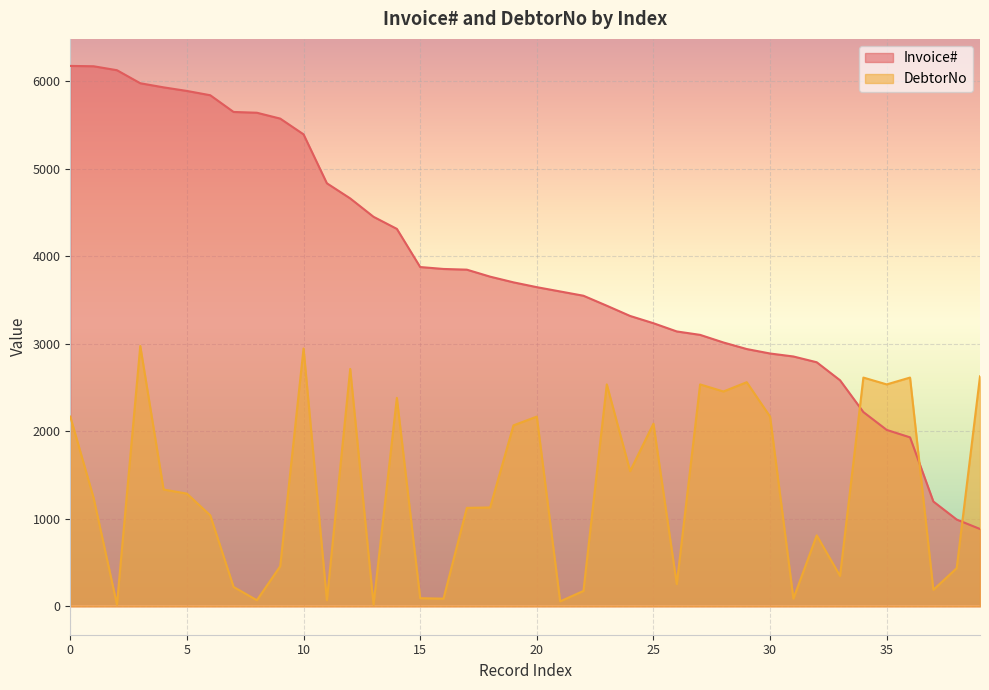

Is the value of DebtorNo at 14 greater than the value of Invoice# at 23?

No